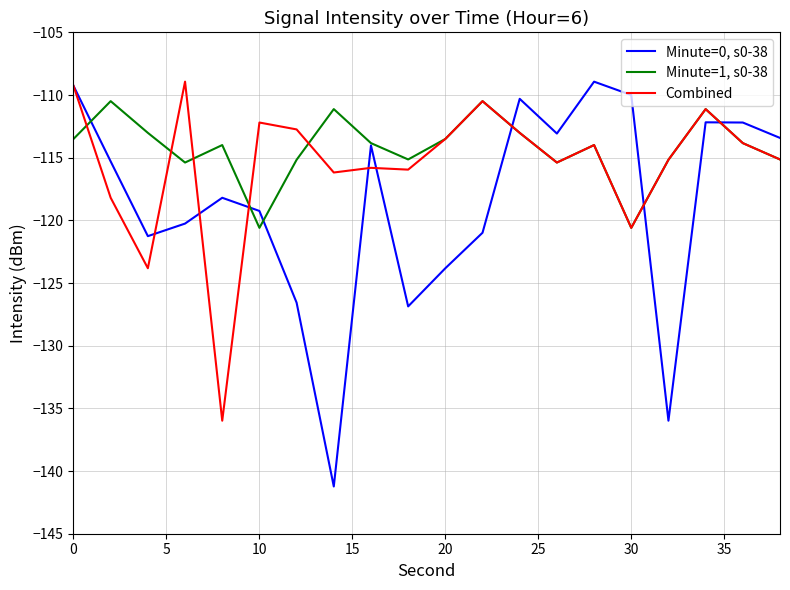

Which series has the largest range (max minus min)?

Minute=0, s0-38